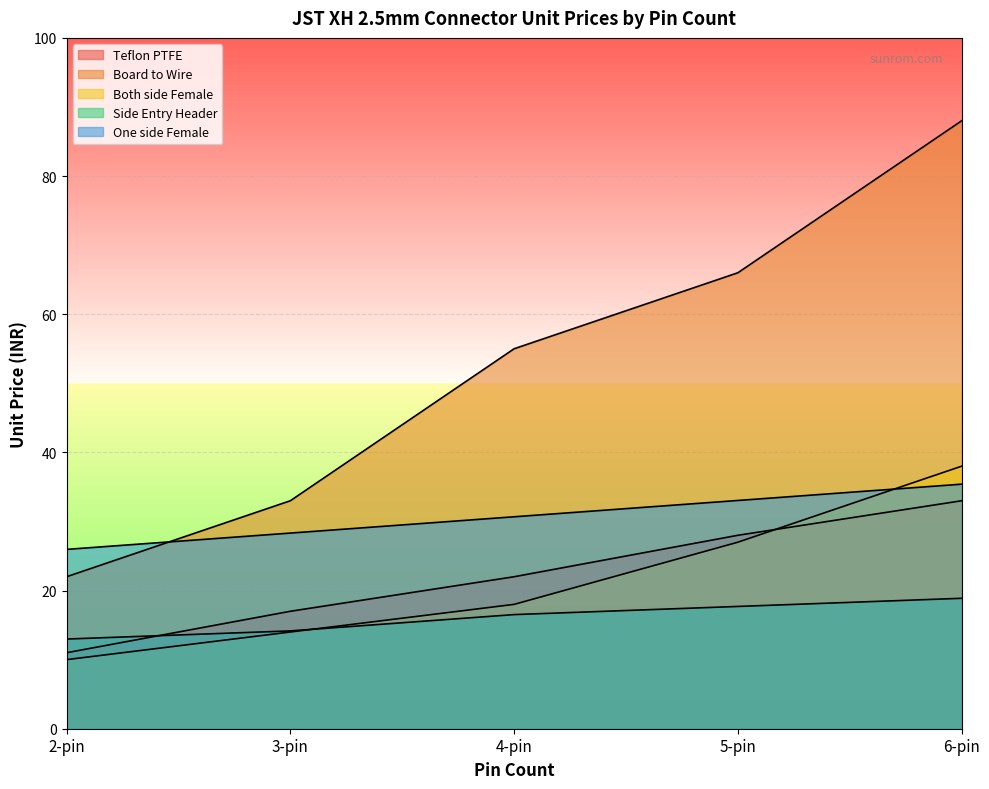

How many data points in Side Entry Header are less than 16?

2